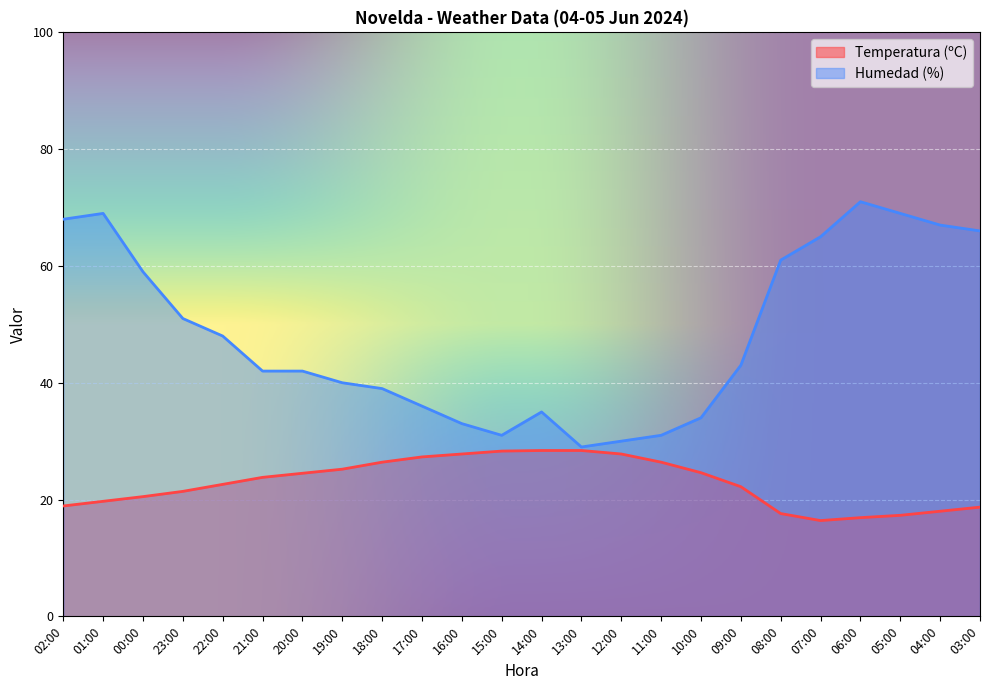

At which category is the sum across all series the highest?

01:00